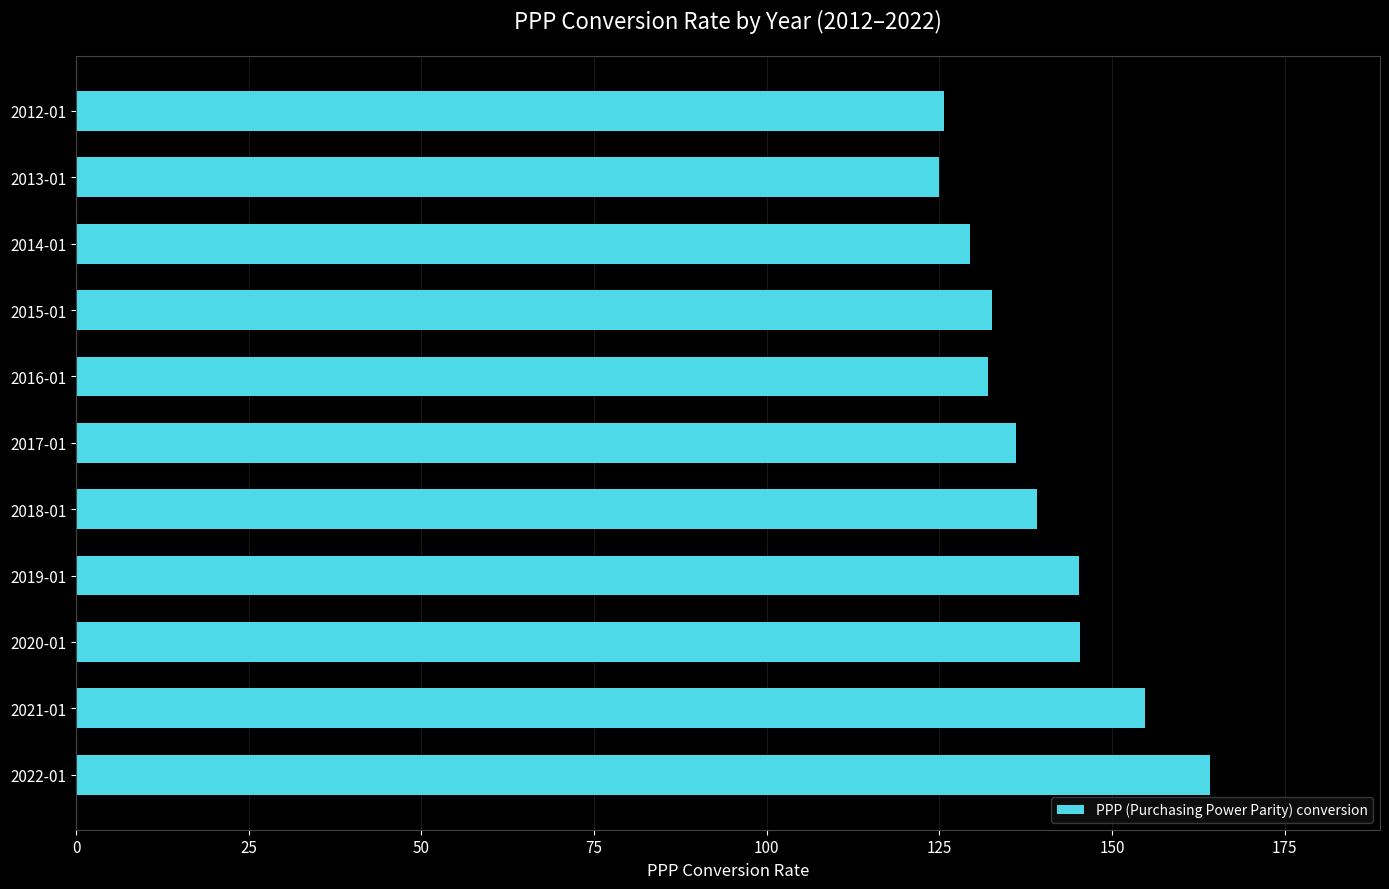

Is it true that the value at 2014-01 is 129.4?

True